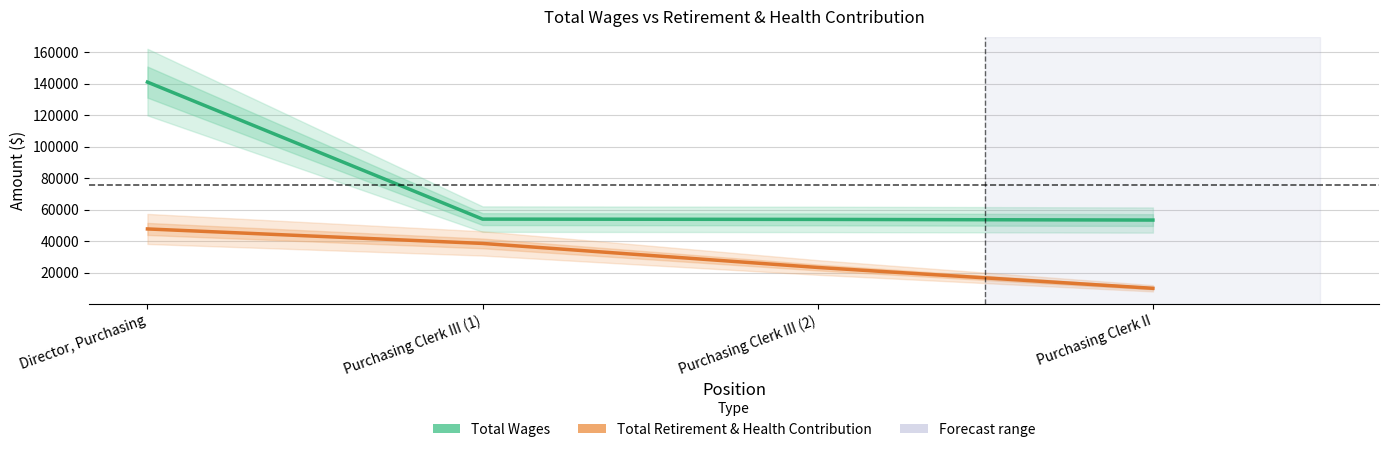

Rank the series by their average value, from highest to lowest.

Total Wages, Total Retirement & Health Contribution